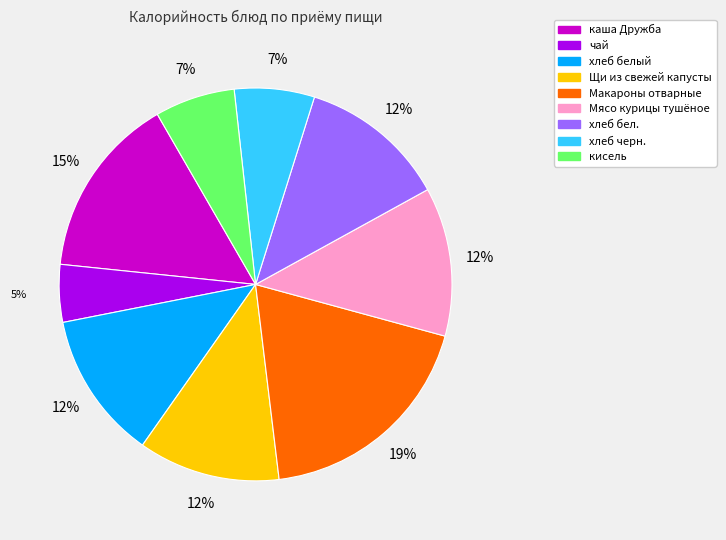

How many segments does this pie chart have?

9